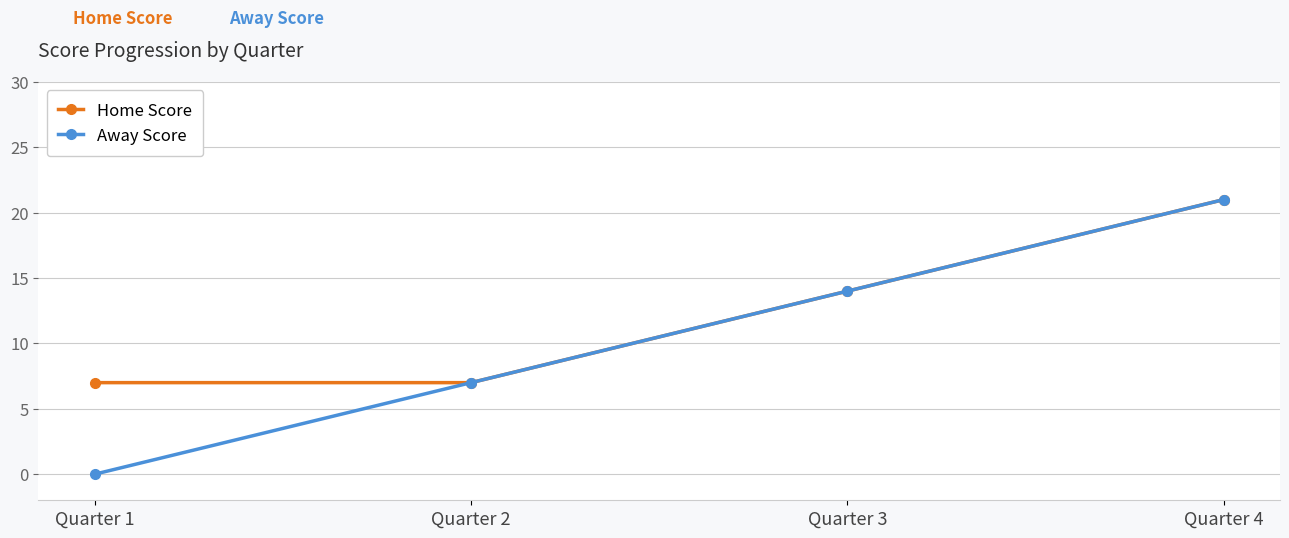

What is the difference between the maximum and second lowest values in the Away Score series?

14